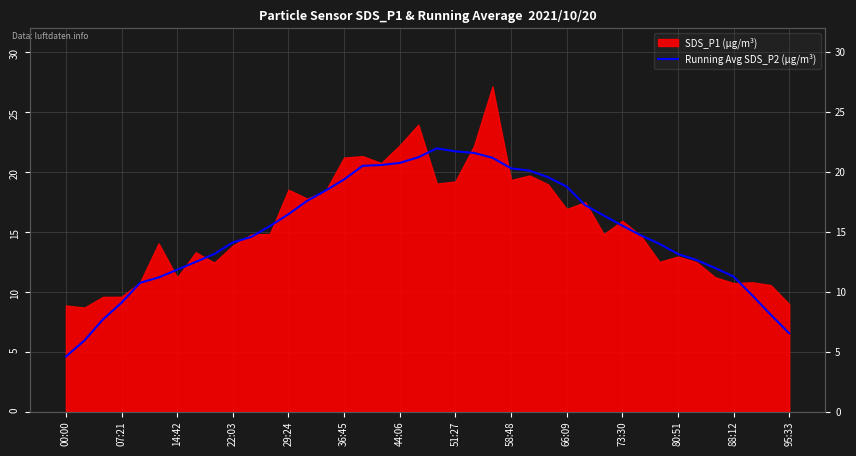

What is the value of the 10th point from the left?

14.1